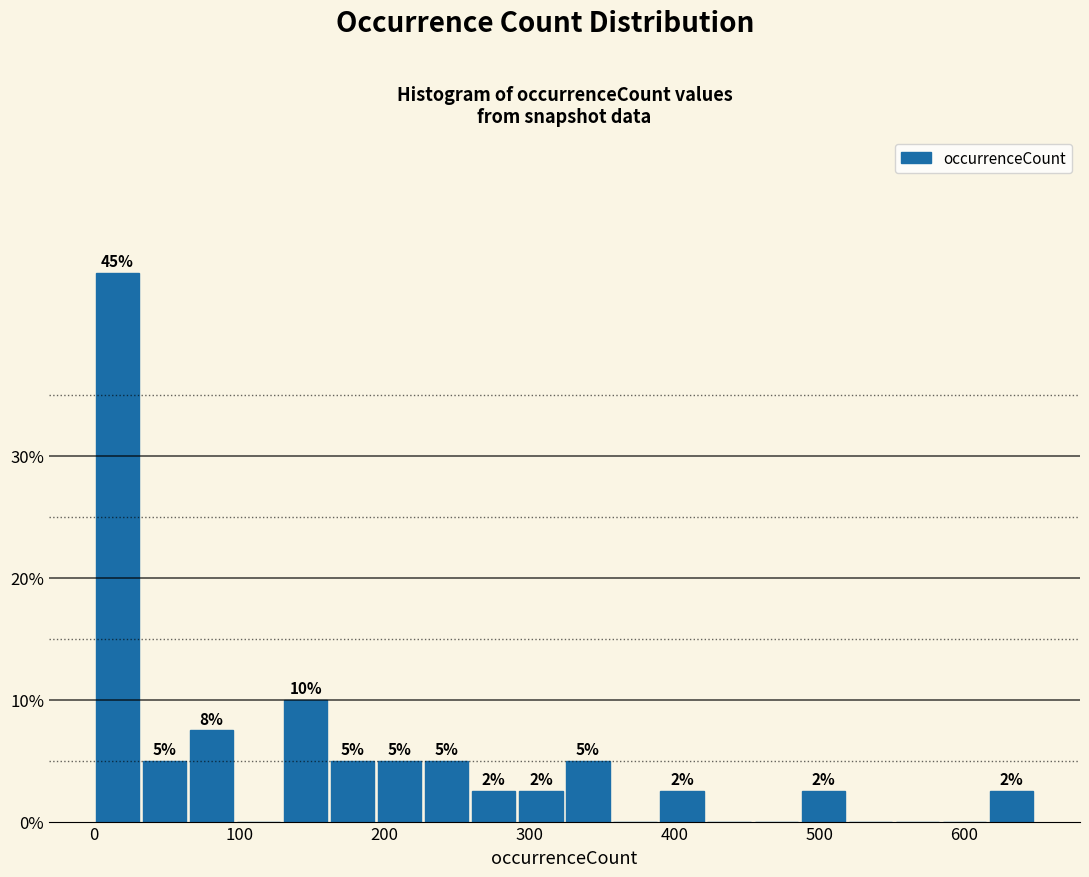

Around what value on the x-axis is the tallest bar? Give the approximate position of its centre, as read against the axis.

20